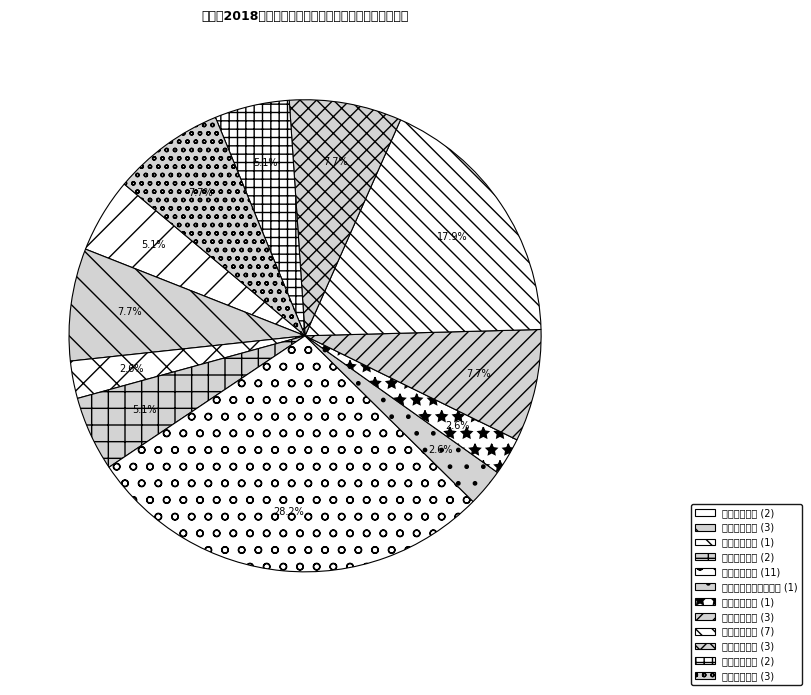

What percentage is the 初中政治（思品）教师 slice, to the nearest percent?

3%